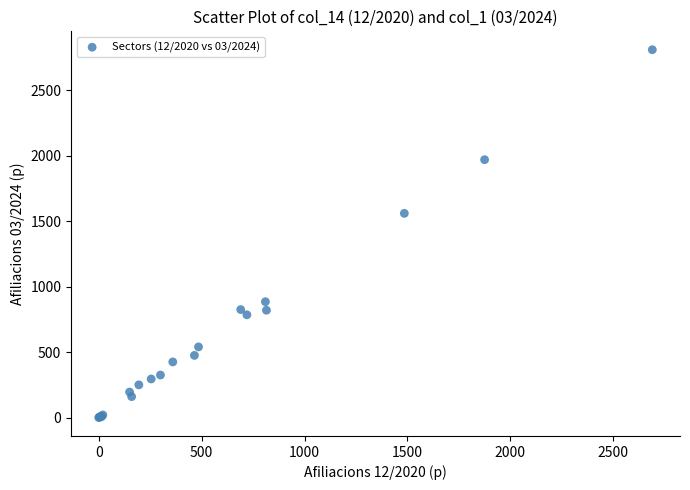

What Y value in the scatter plot is closest to 1405?

1560